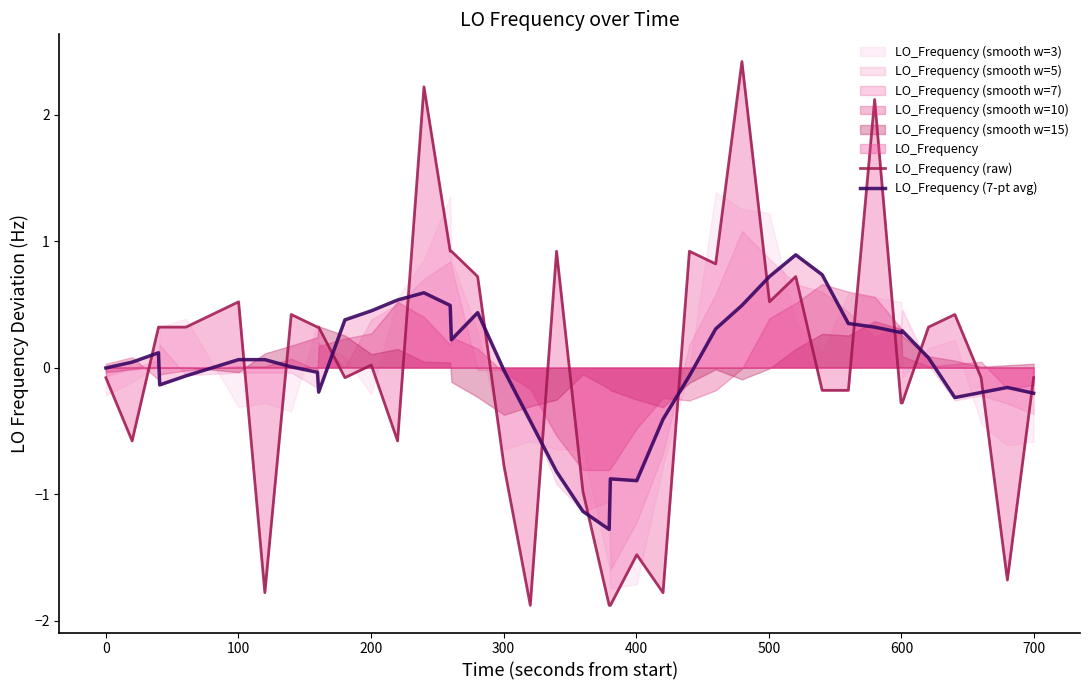

What is the maximum value for LO_Frequency (7-pt avg)?

0.9